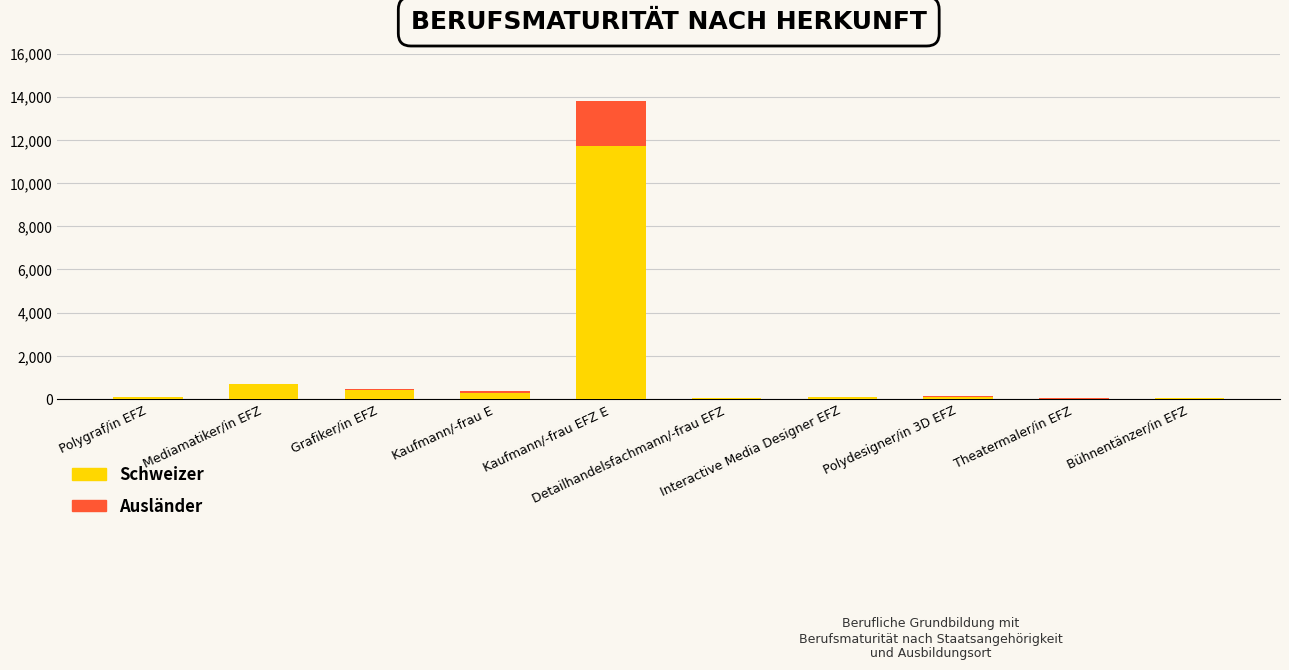

How many categories are shown in the chart?

10